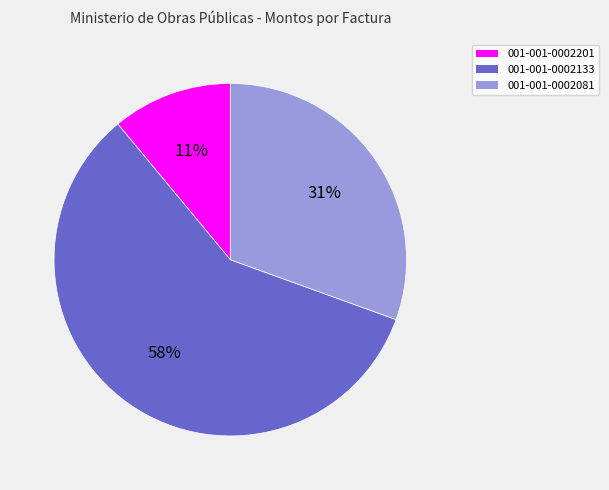

Between 001-001-0002081 and 001-001-0002201, which is larger?

001-001-0002081